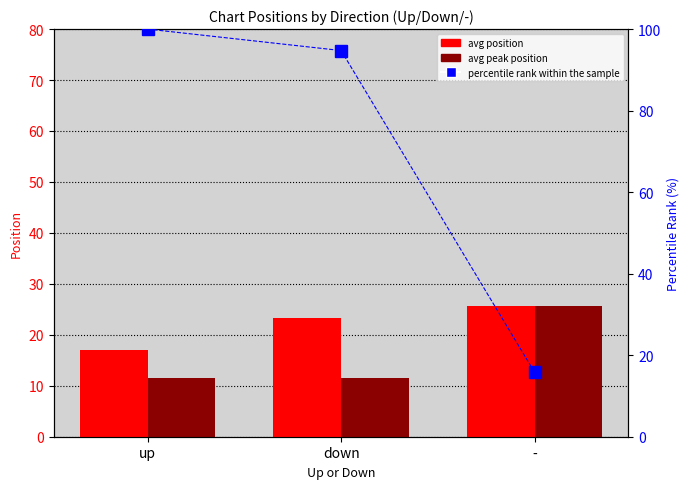

Which category has the lowest value across all series?

up